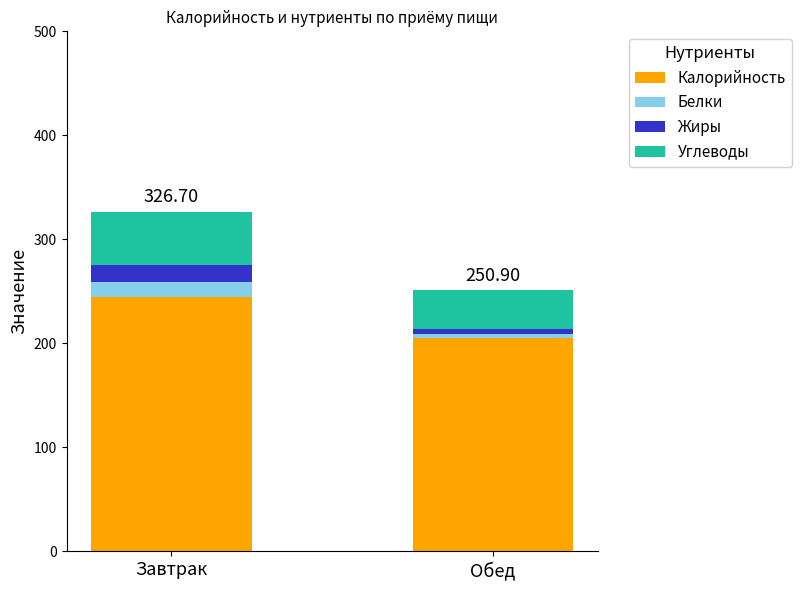

Which category has the highest value in the Калорийность series?

Завтрак